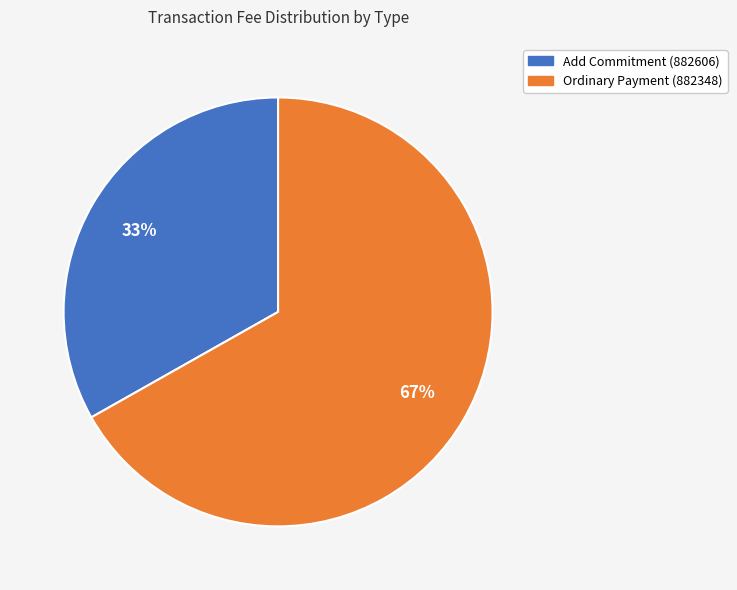

Does Add Commitment (882606) represent more than half of the total?

No